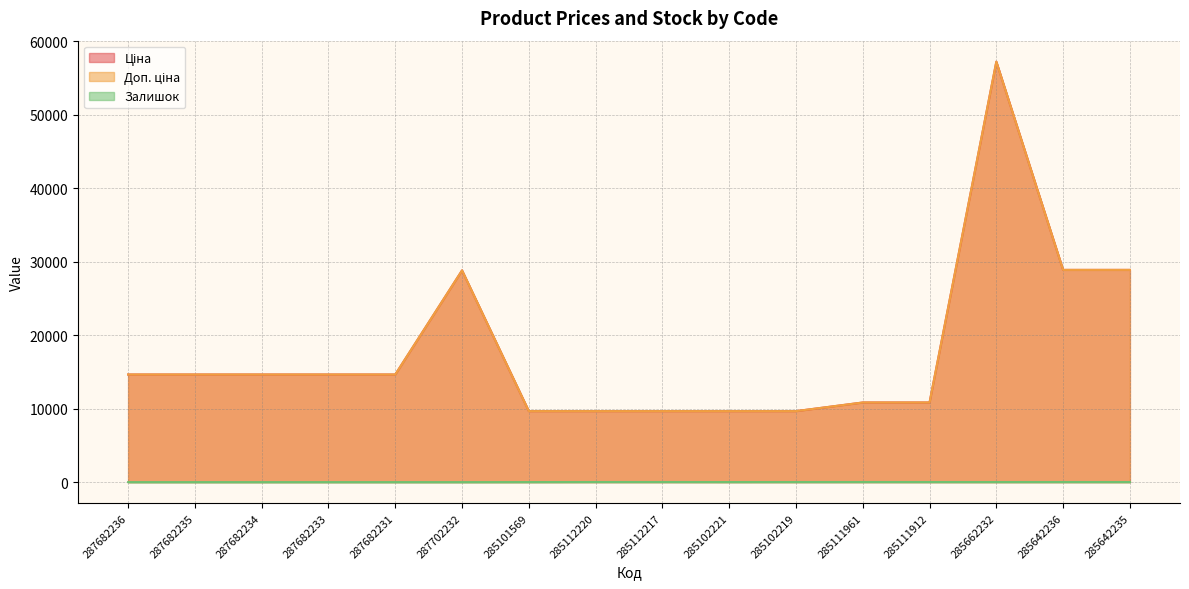

Reading left to right, extract all data points from this chart.

Ціна: 14649.6	14649.6	14649.6	14649.6	14649.6	28821.8	9664.7	9664.7	9664.7	9664.7	9664.7	10840.1	10840.1	57235.5	28890.3	28890.3
Доп. ціна: 14649.6	14649.6	14649.6	14649.6	14649.6	28821.8	9664.7	9664.7	9664.7	9664.7	9664.7	10840.1	10840.1	57235.5	28890.3	28890.3
Залишок: 0.0	0.0	0.0	0.0	0.0	0.0	7.0	17.0	17.0	11.0	14.0	17.0	15.0	13.0	16.0	13.0